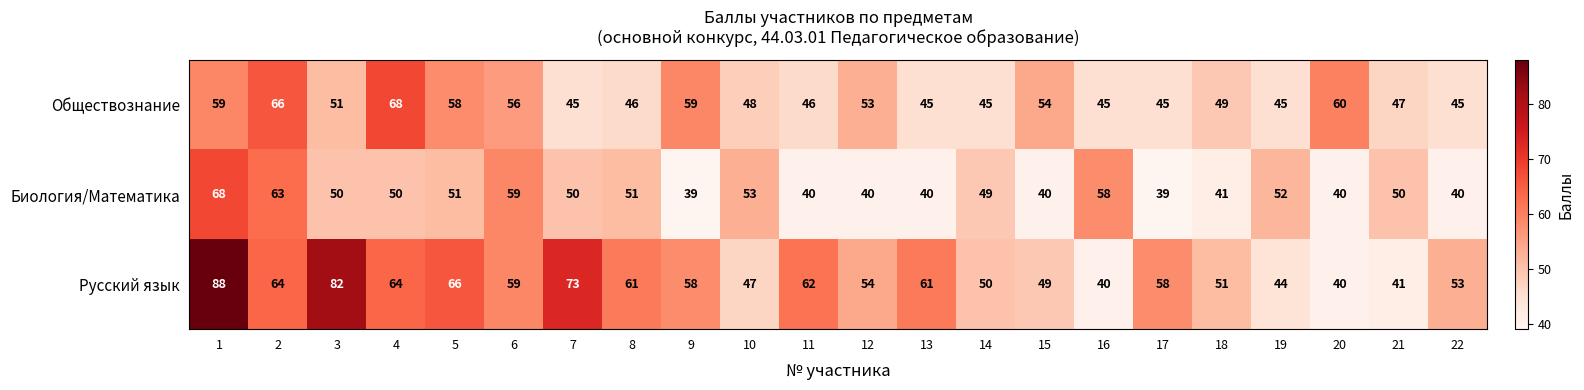

True or false: Обществознание has a value of 92 at 5.

False